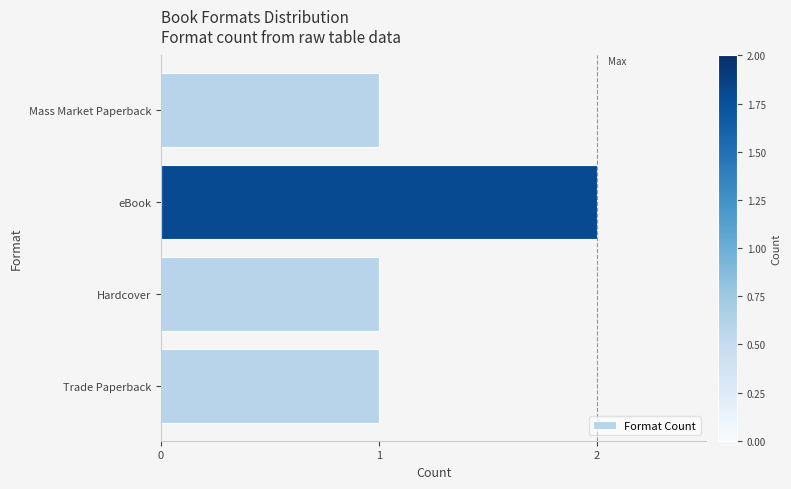

Between Hardcover and eBook, which is larger?

eBook